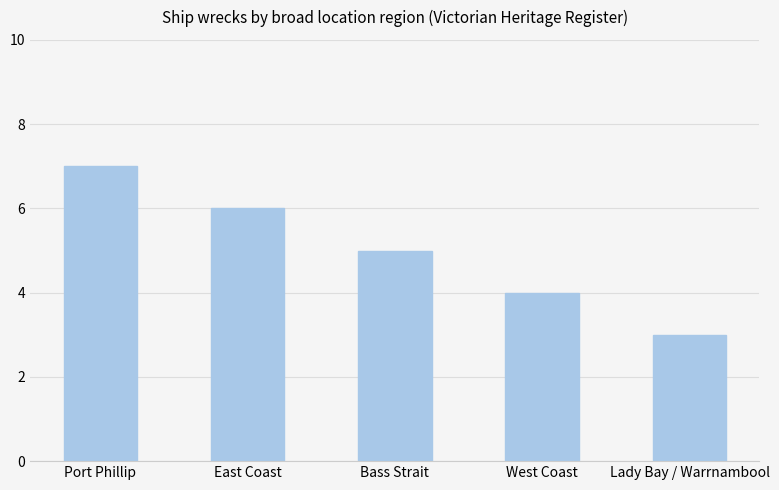

Between Port Phillip and Lady Bay / Warrnambool, which is larger?

Port Phillip